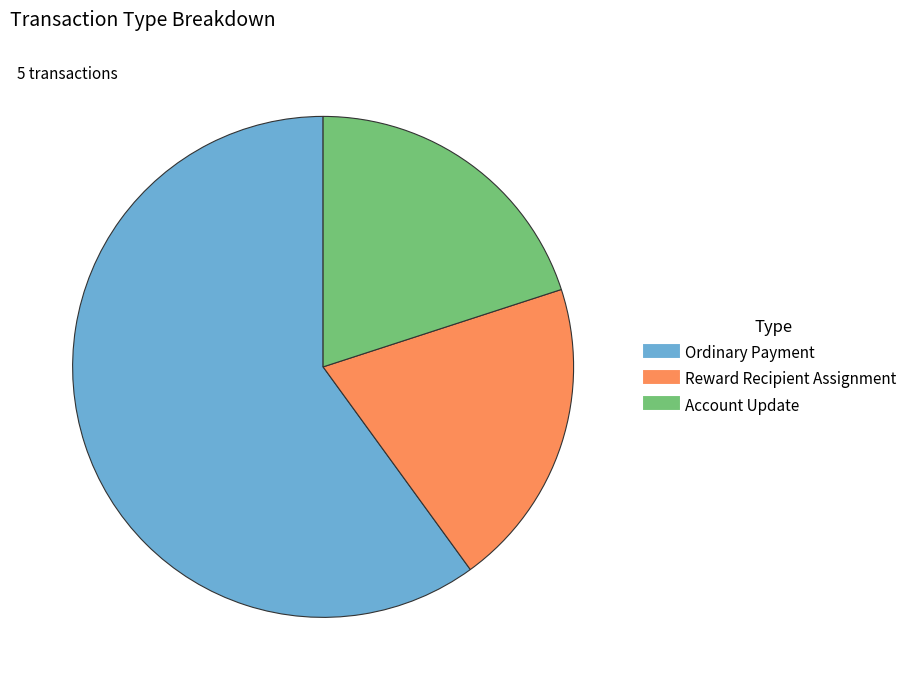

Does Account Update represent more than half of the total?

No